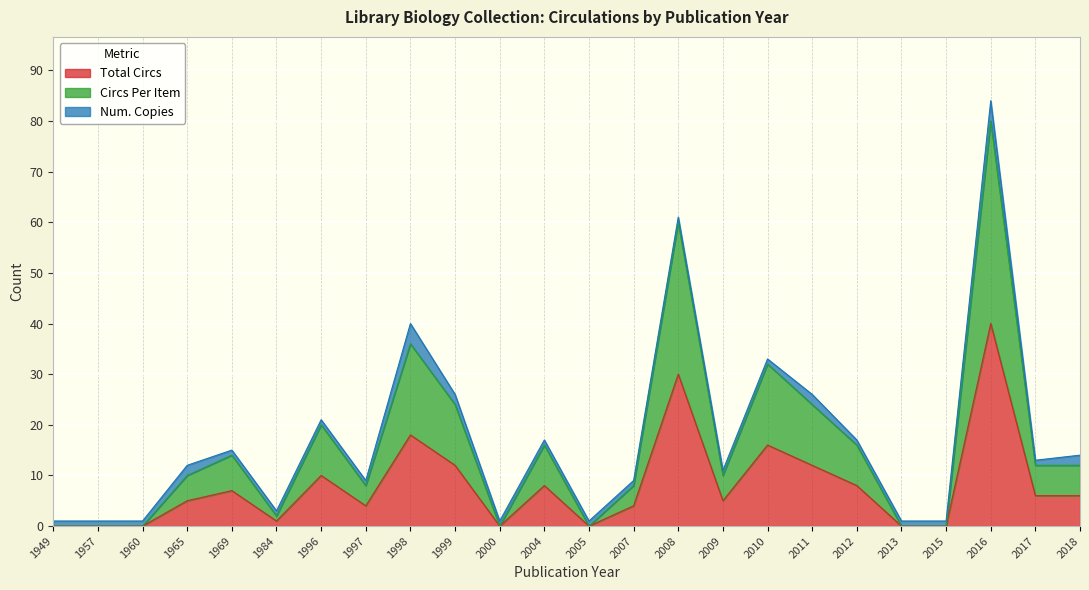

Read the Circs Per Item value at 2011, to the nearest 10.

20